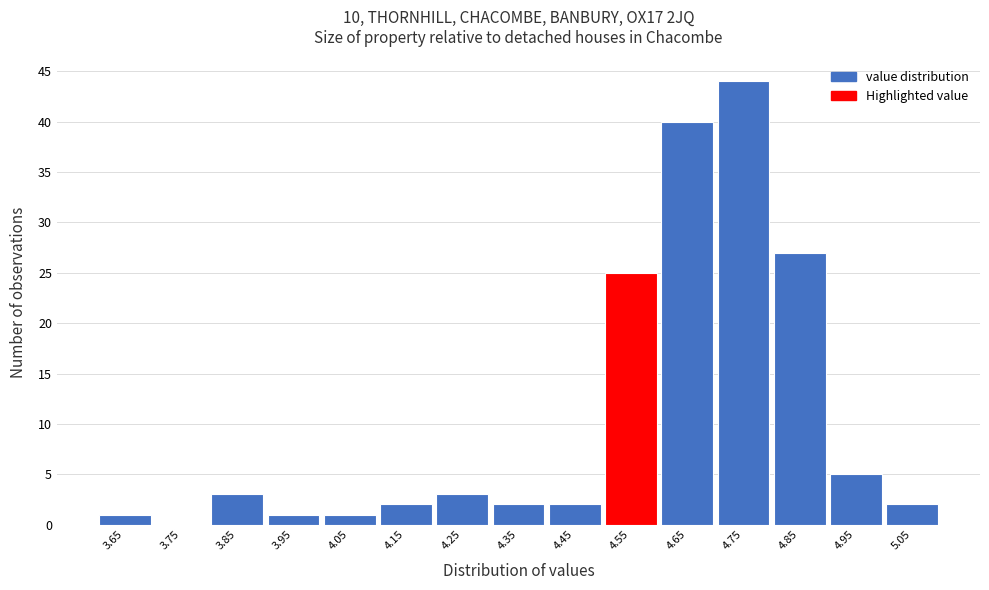

Reading left to right, transcribe this chart: for each bar, give the range it covers on the x-axis and its height. The values are not printed on the chart, so give them approximately, as read against the axis.

3.6 to 3.7: 1
3.7 to 3.8: 0
3.8 to 3.9: 3
3.9 to 4.0: 1
4.0 to 4.1: 1
4.1 to 4.2: 2
4.2 to 4.3: 3
4.3 to 4.4: 2
4.4 to 4.5: 2
4.5 to 4.6: 25
4.6 to 4.7: 40
4.7 to 4.8: 44
4.8 to 4.9: 27
4.9 to 5.0: 5
5.0 to 5.1: 2